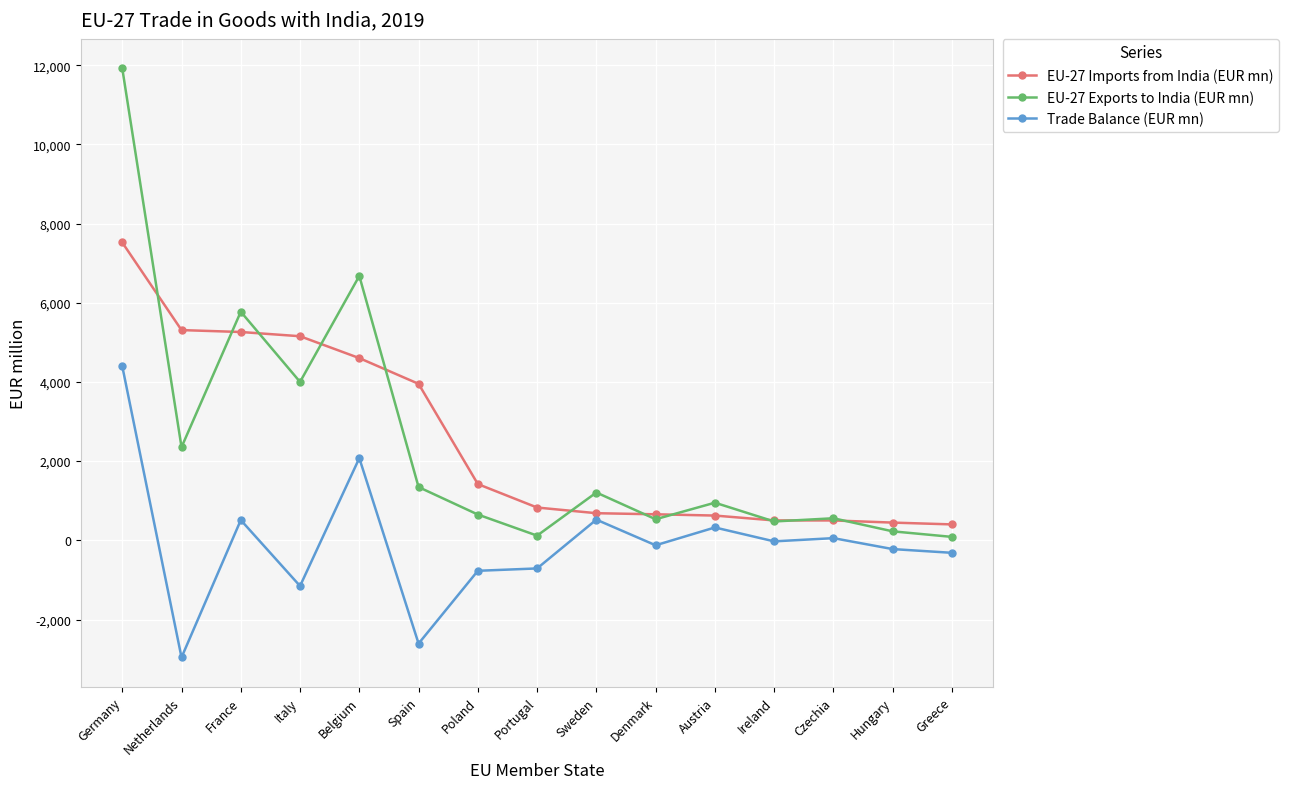

In EU-27 Exports to India (EUR mn), how many points are higher than both neighbors (excluding endpoints)?

5